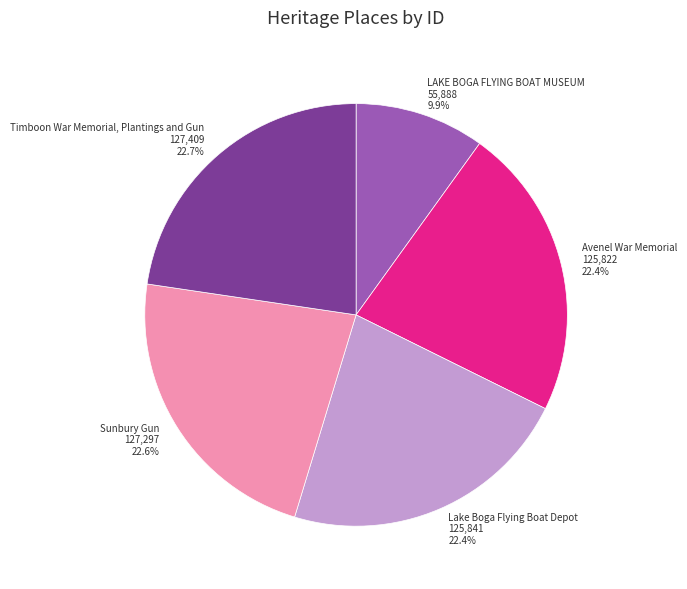

Do Avenel War Memorial and LAKE BOGA FLYING BOAT MUSEUM together represent more than half of the pie?

No